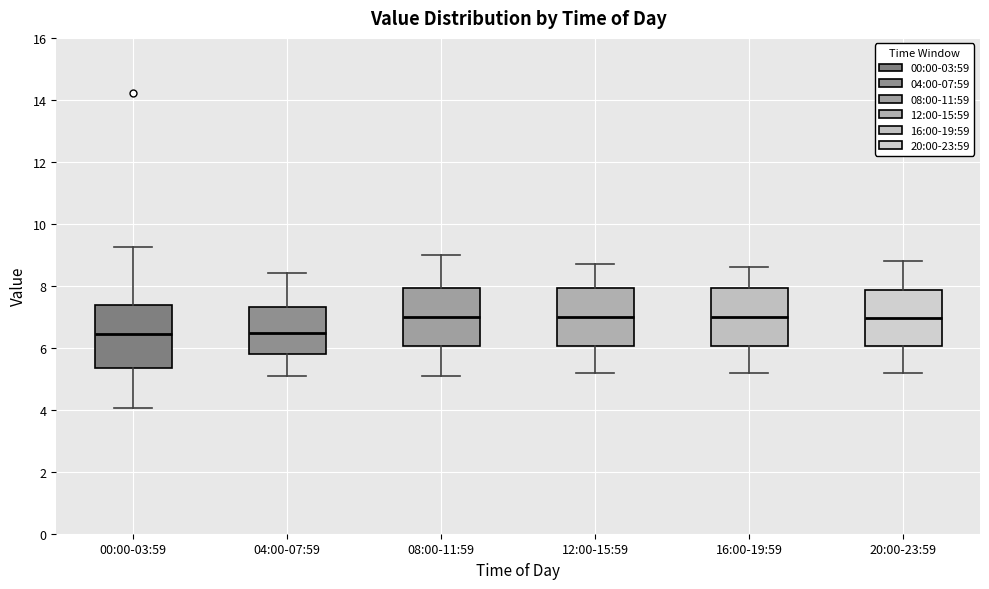

Reading left to right, read every box against the y-axis: the position of its median line, the range the box covers, and the ends of its whiskers. The values are not printed on the chart, so give them approximately, as read against the axis.

00:00-03:59: median 6.4, box 5.4 to 7.4, whiskers 4.0 to 9.2
04:00-07:59: median 6.4, box 5.8 to 7.4, whiskers 5.2 to 8.4
08:00-11:59: median 7.0, box 6.0 to 8.0, whiskers 5.2 to 9.0
12:00-15:59: median 7.0, box 6.0 to 8.0, whiskers 5.2 to 8.8
16:00-19:59: median 7.0, box 6.0 to 8.0, whiskers 5.2 to 8.6
20:00-23:59: median 7.0, box 6.0 to 7.8, whiskers 5.2 to 8.8